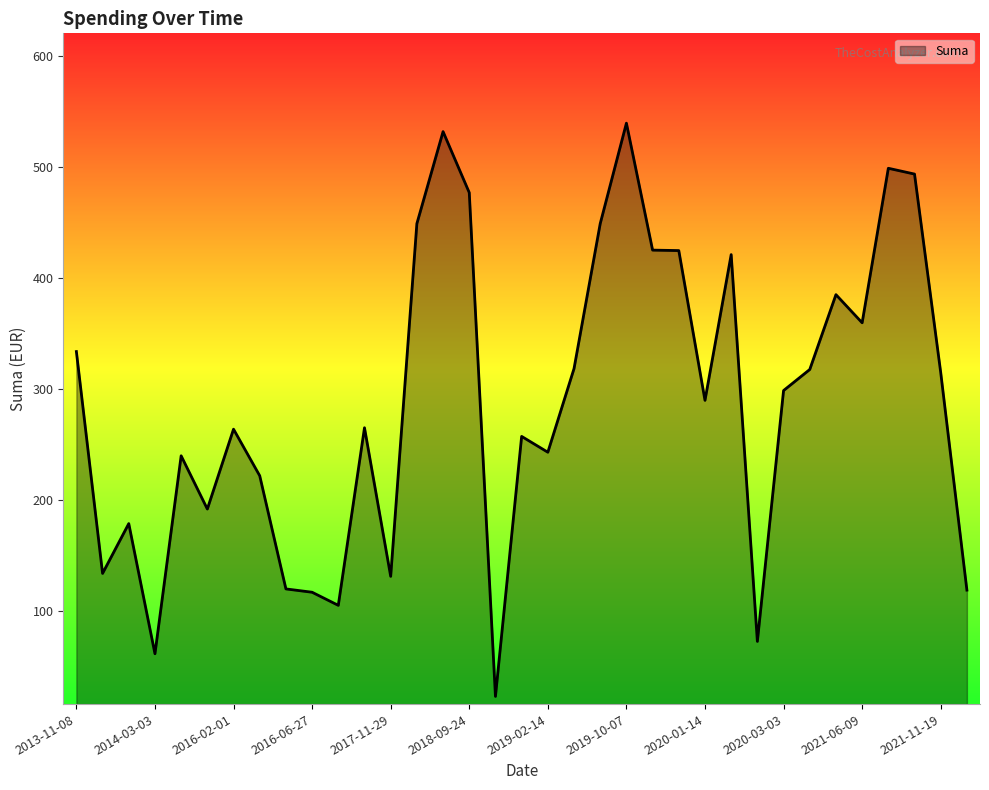

What is the difference between the maximum and minimum values?

516.7